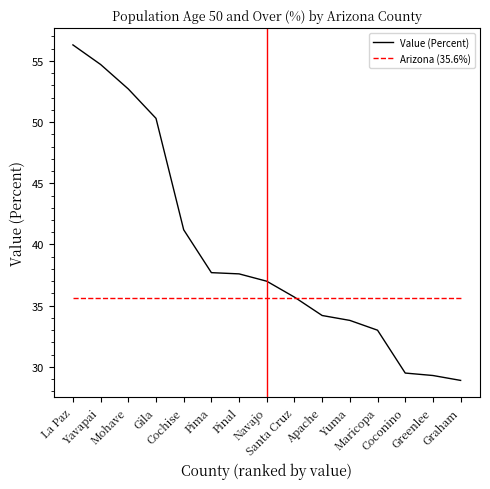

Which series changed the most between Yavapai and Coconino?

Value (Percent)